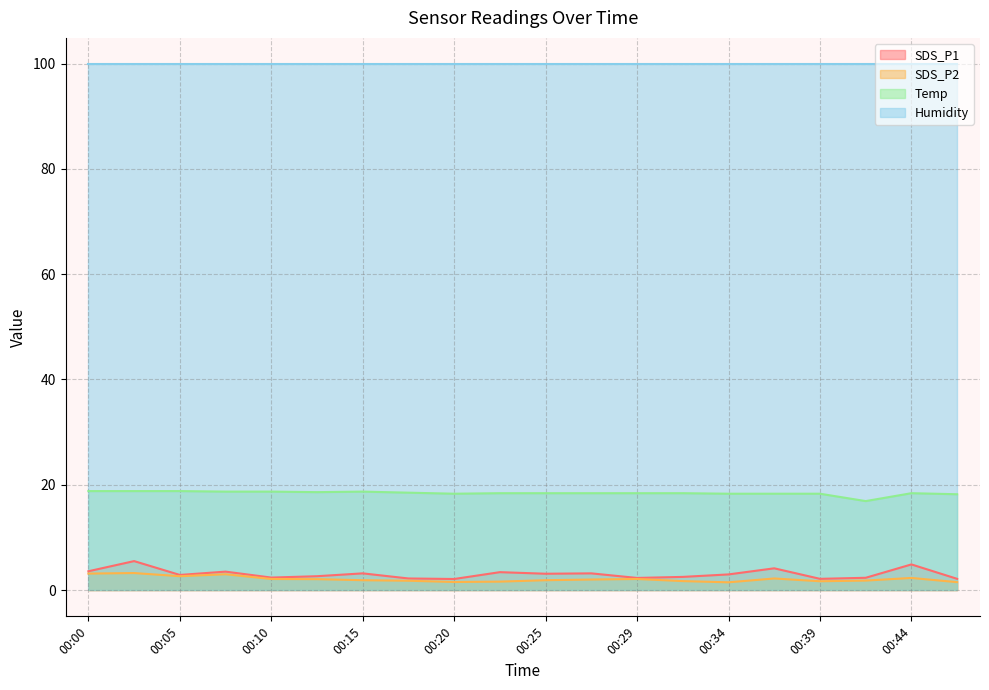

True or false: SDS_P1 and SDS_P2 intersect in this chart.

False